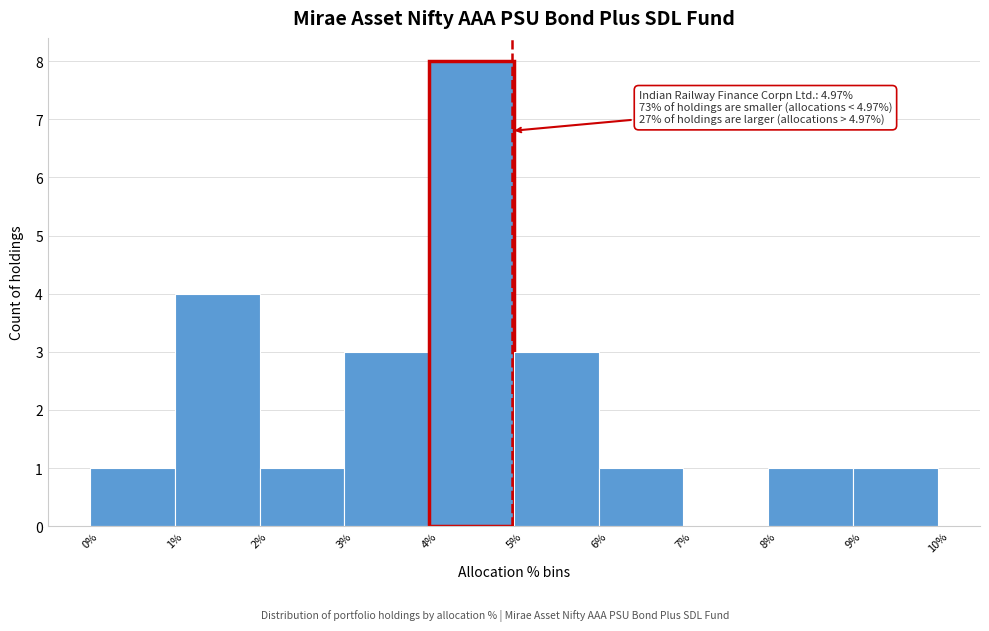

Which range on the x-axis has the tallest bar?

4% to 5%